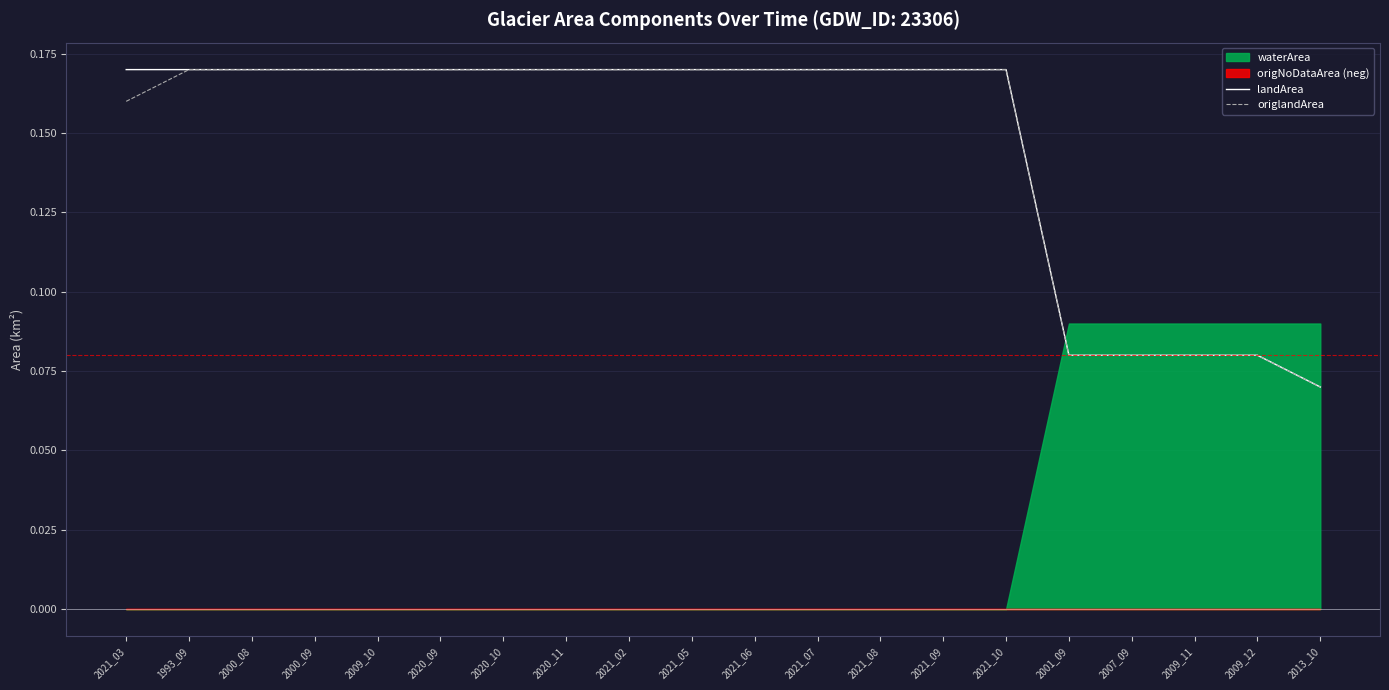

The origlandArea series shows 0.3 at 2000_08. True or false?

False